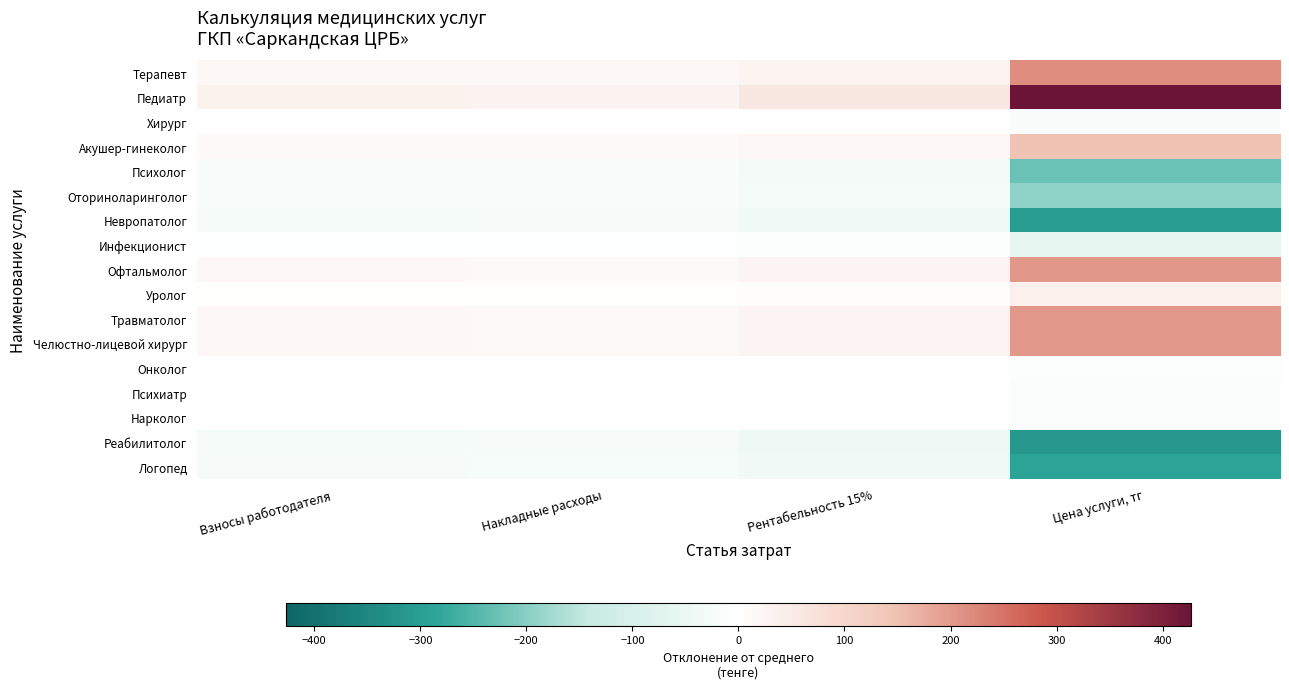

Reading left to right, transcribe all the data shown in this chart.

Терапевт: Взносы работодателя=17.0	Накладные расходы=15.5	Рентабельность 15%=28.1	Цена услуги, тг=215.3
Педиатр: Взносы работодателя=33.7	Накладные расходы=30.7	Рентабельность 15%=55.6	Цена услуги, тг=426.5
Хирург: Взносы работодателя=-1.3	Накладные расходы=-1.1	Рентабельность 15%=-2.1	Цена услуги, тг=-15.9
Акушер-гинеколог: Взносы работодателя=11.5	Накладные расходы=10.4	Рентабельность 15%=18.9	Цена услуги, тг=145.2
Психолог: Взносы работодателя=-17.9	Накладные расходы=-16.3	Рентабельность 15%=-29.6	Цена услуги, тг=-226.8
Оториноларинголог: Взносы работодателя=-15.3	Накладные расходы=-13.9	Рентабельность 15%=-25.3	Цена услуги, тг=-193.8
Невропатолог: Взносы работодателя=-23.9	Накладные расходы=-21.8	Рентабельность 15%=-39.5	Цена услуги, тг=-302.9
Инфекционист: Взносы работодателя=-4.3	Накладные расходы=-3.9	Рентабельность 15%=-7.2	Цена услуги, тг=-55.0
Офтальмолог: Взносы работодателя=16.1	Накладные расходы=14.6	Рентабельность 15%=26.5	Цена услуги, тг=203.1
Уролог: Взносы работодателя=2.8	Накладные расходы=2.6	Рентабельность 15%=4.6	Цена услуги, тг=35.5
Травматолог: Взносы работодателя=15.9	Накладные расходы=14.4	Рентабельность 15%=26.2	Цена услуги, тг=200.7
Челюстно-лицевой хирург: Взносы работодателя=15.9	Накладные расходы=14.4	Рентабельность 15%=26.2	Цена услуги, тг=200.7
Онколог: Взносы работодателя=-0.5	Накладные расходы=-0.5	Рентабельность 15%=-0.9	Цена услуги, тг=-7.0
Психиатр: Взносы работодателя=-0.9	Накладные расходы=-0.8	Рентабельность 15%=-1.5	Цена услуги, тг=-11.8
Нарколог: Взносы работодателя=-0.9	Накладные расходы=-0.8	Рентабельность 15%=-1.5	Цена услуги, тг=-11.8
Реабилитолог: Взносы работодателя=-24.7	Накладные расходы=-22.4	Рентабельность 15%=-40.7	Цена услуги, тг=-312.2
Логопед: Взносы работодателя=-22.9	Накладные расходы=-20.8	Рентабельность 15%=-37.8	Цена услуги, тг=-289.9